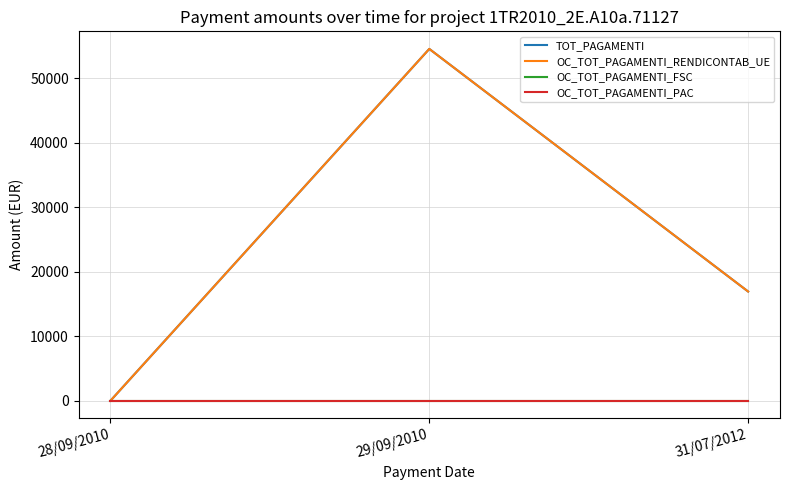

How many lines are shown in the chart?

4